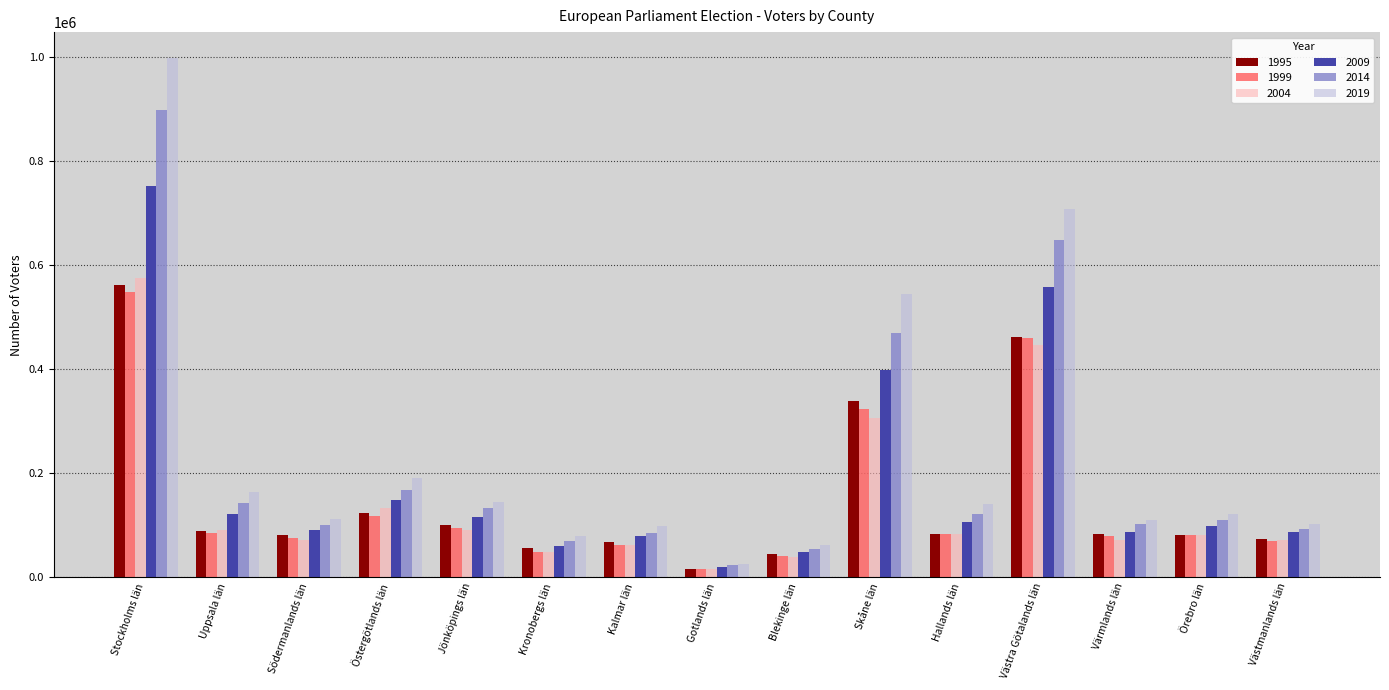

What is the difference between the highest and lowest values at Västmanlands län?

33299